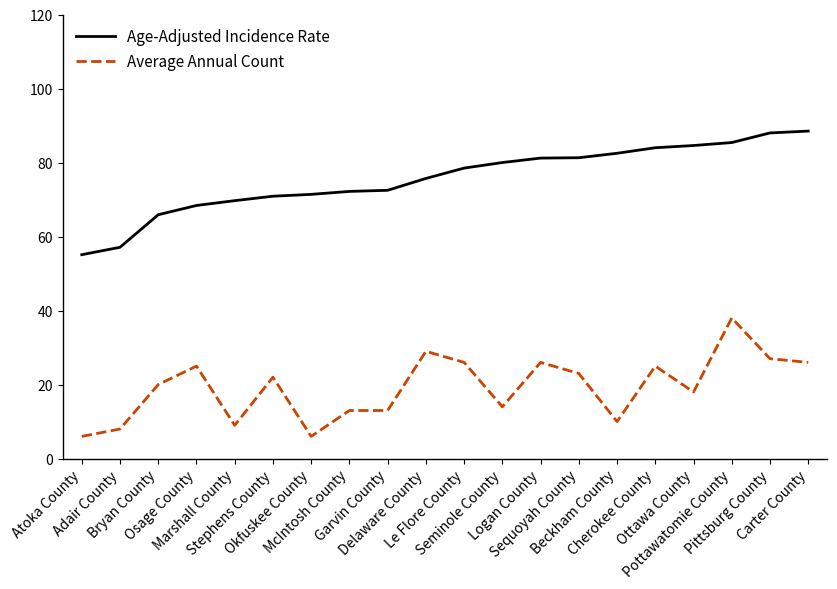

What is the lowest value of the Age-Adjusted Incidence Rate series?

55.1